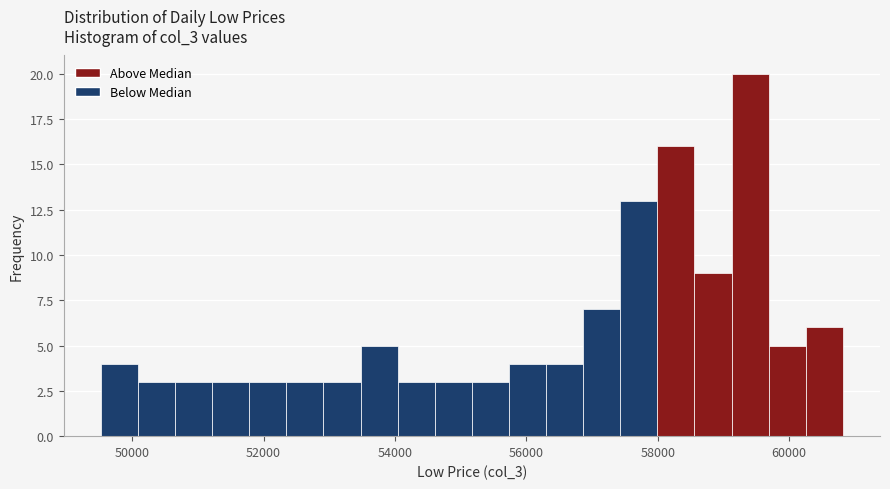

Around what value on the x-axis is the tallest bar? Give the approximate position of its centre, as read against the axis.

59400